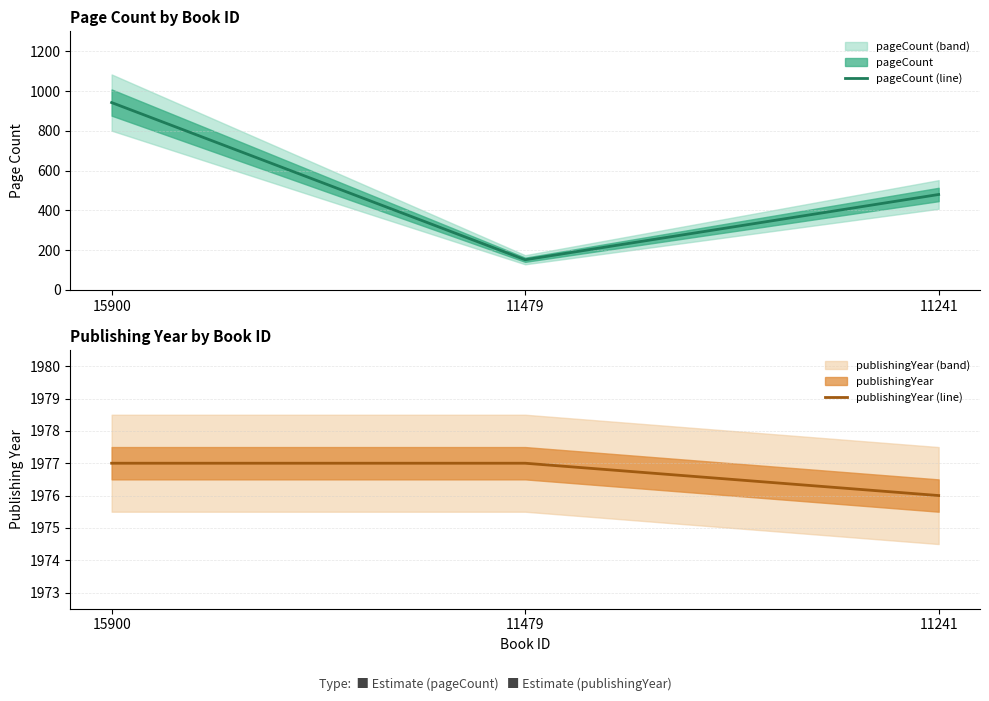

How many series are shown in this chart?

2